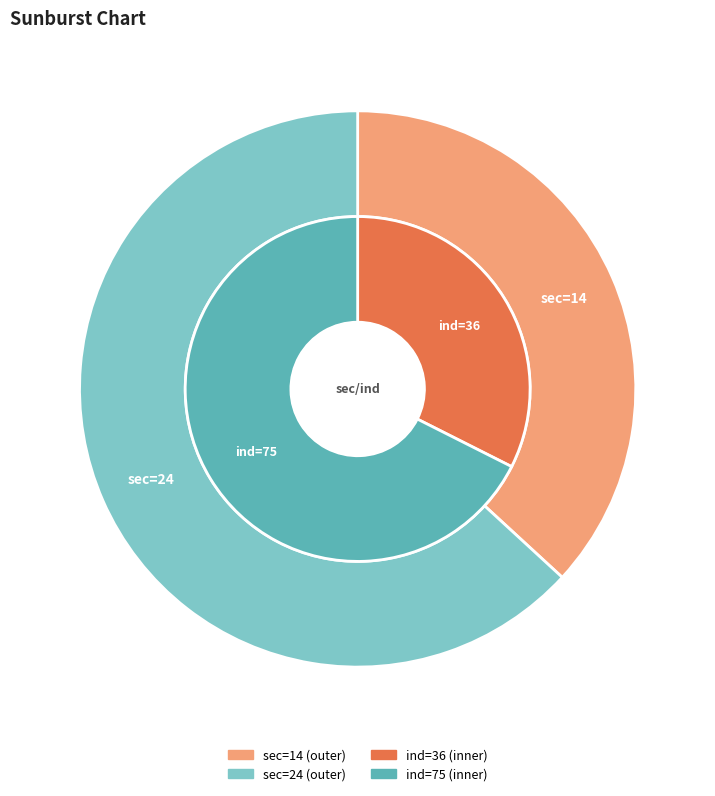

How many segments does this pie chart have?

2